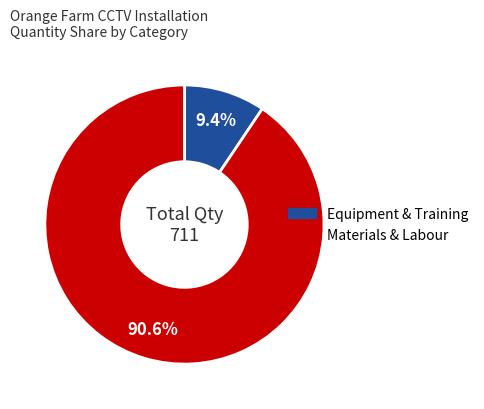

How many segments does this pie chart have?

2